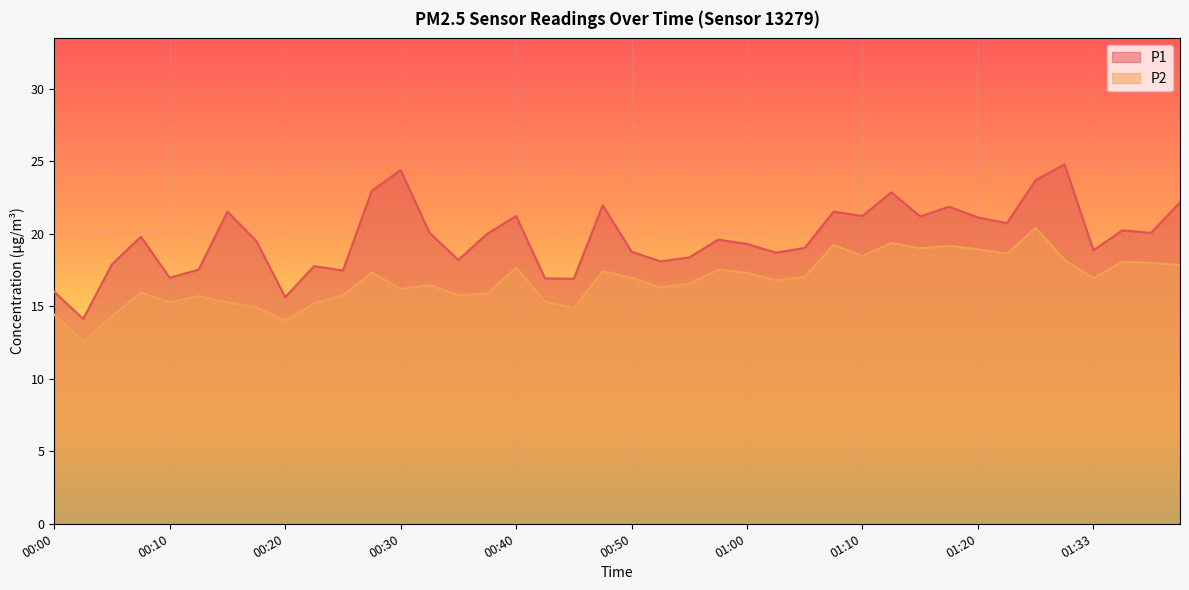

Rank the series by their maximum value, from highest to lowest.

P1, P2